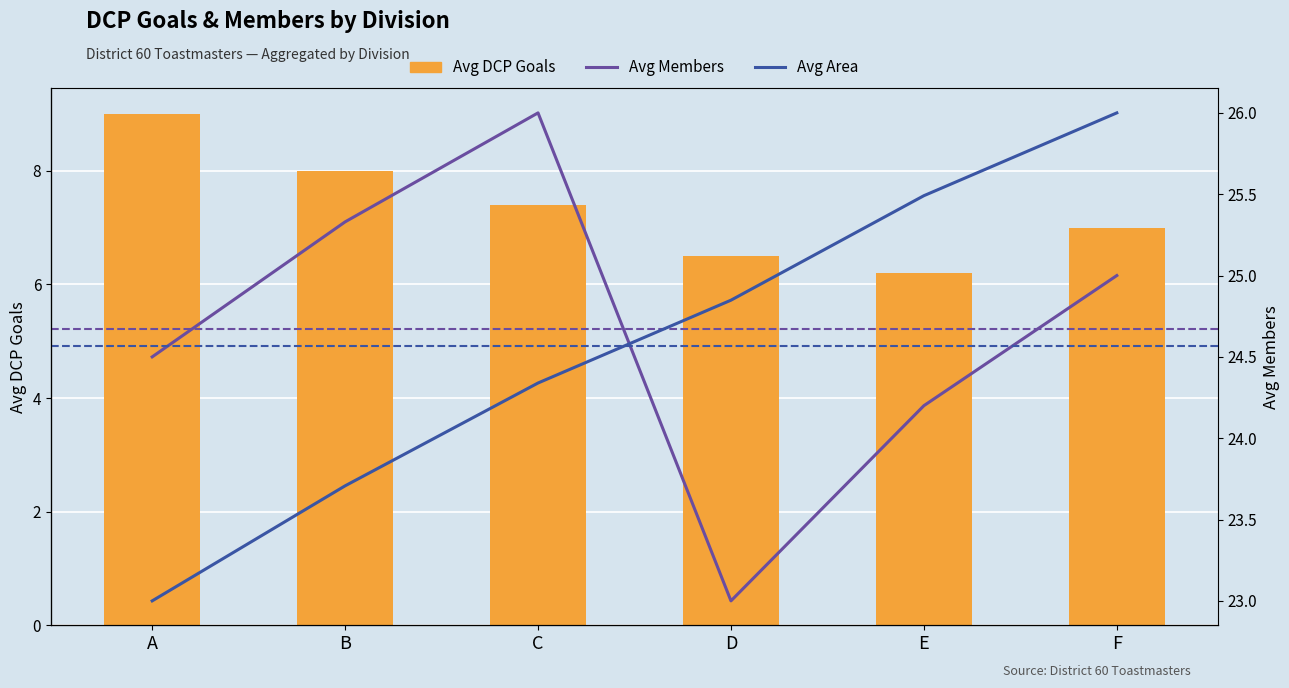

What value does the Avg DCP Goals series have at C?

7.4